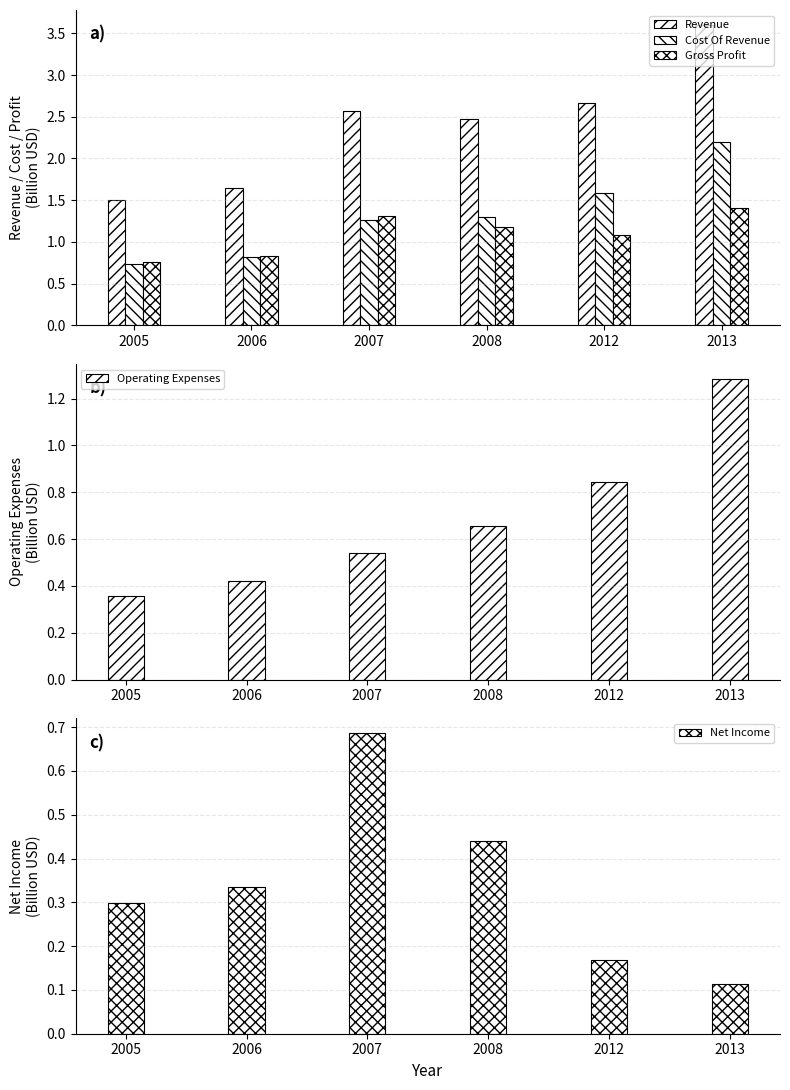

How many data points in Gross Profit are above 1?

4